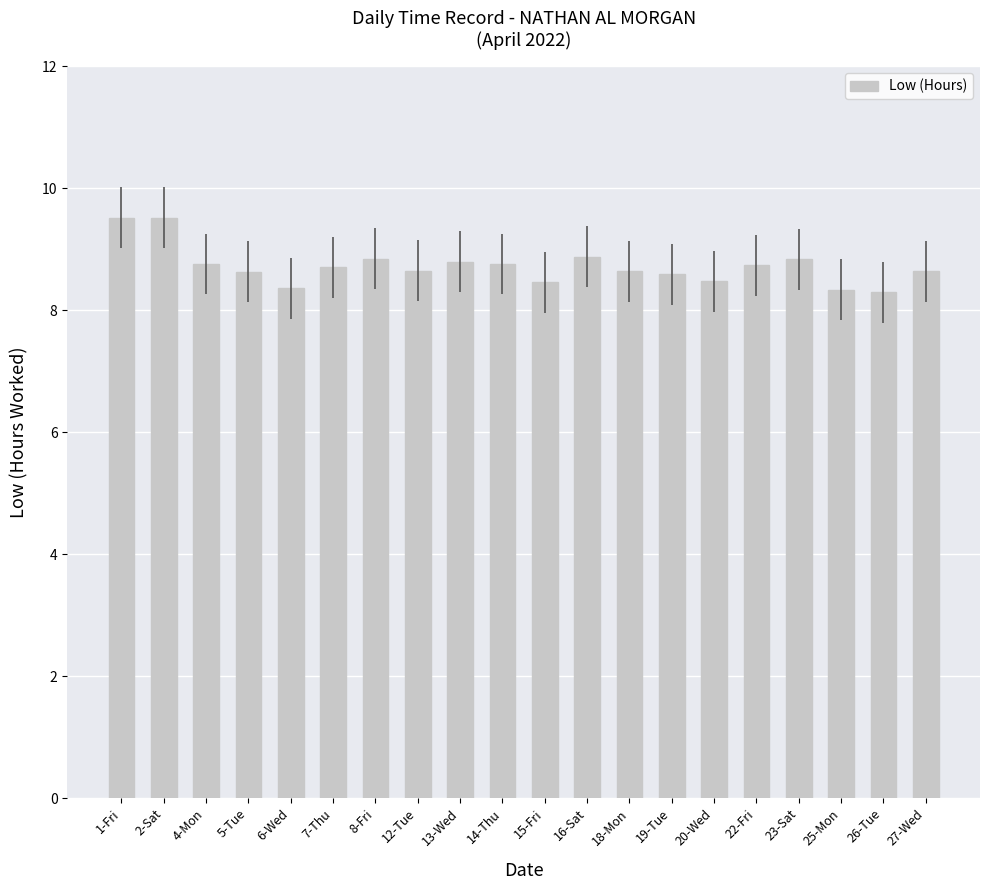

Does the chart contain stacked bars?

No